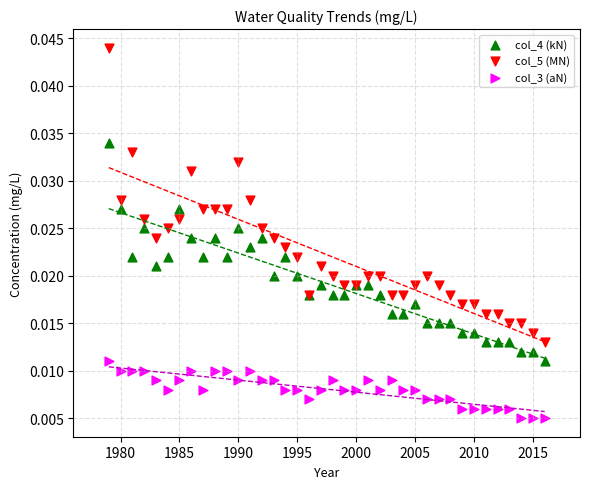

Which series reaches the minimum Y coordinate?

col_3 (aN)